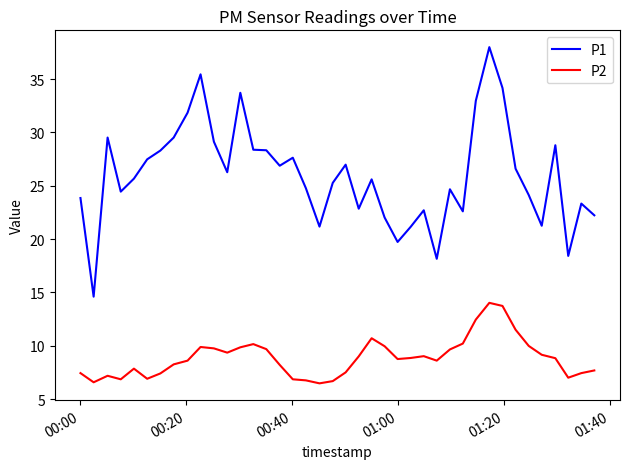

What is the maximum value for P2?

14.0